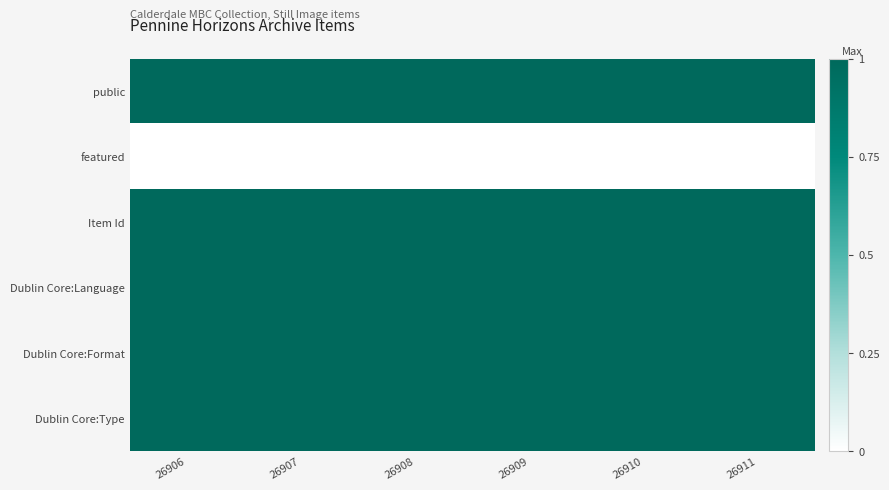

Which has a higher value, 26908 or 26906?

26908